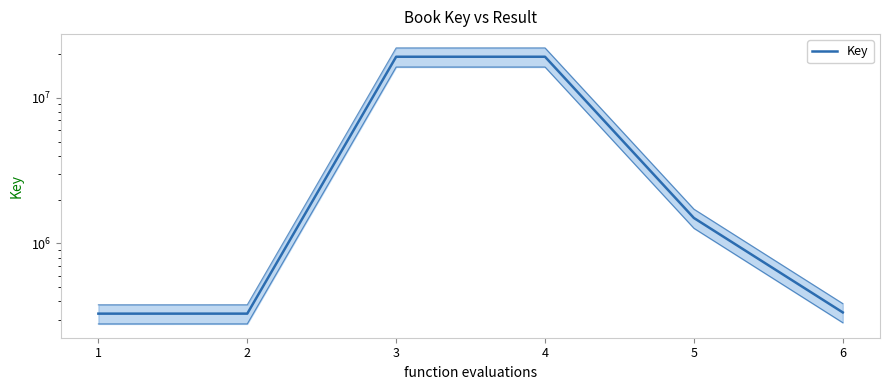

Which has a higher value, 1 or 6?

6